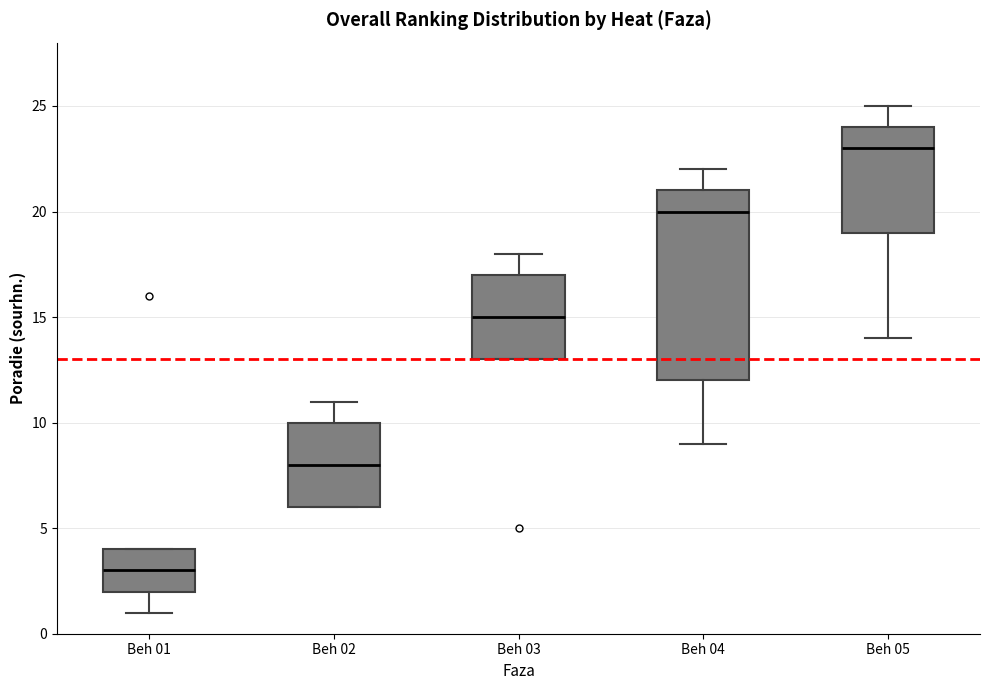

Reading left to right, transcribe this box plot: for each box, give where its median line is, the range the box spans, and where its two whiskers end, as read against the y-axis. The values are not printed on the chart, so give them approximately, as read against the axis.

Beh 01: median 3, box 2 to 4, whiskers 1 to 4
Beh 02: median 8, box 6 to 10, whiskers 6 to 11
Beh 03: median 15, box 13 to 17, whiskers 13 to 18
Beh 04: median 20, box 12 to 21, whiskers 9 to 22
Beh 05: median 23, box 19 to 24, whiskers 14 to 25